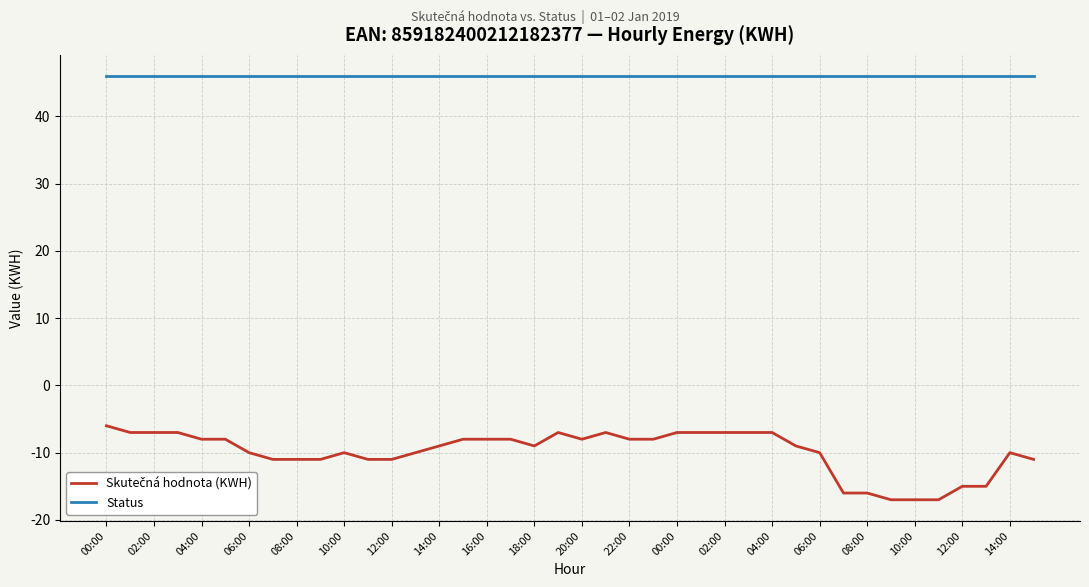

What is the sum of all Status values?

1840